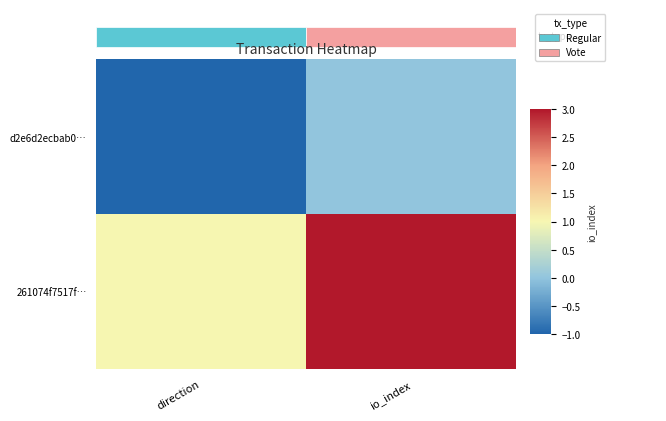

What is the minimum value for 261074f7517f…?

1